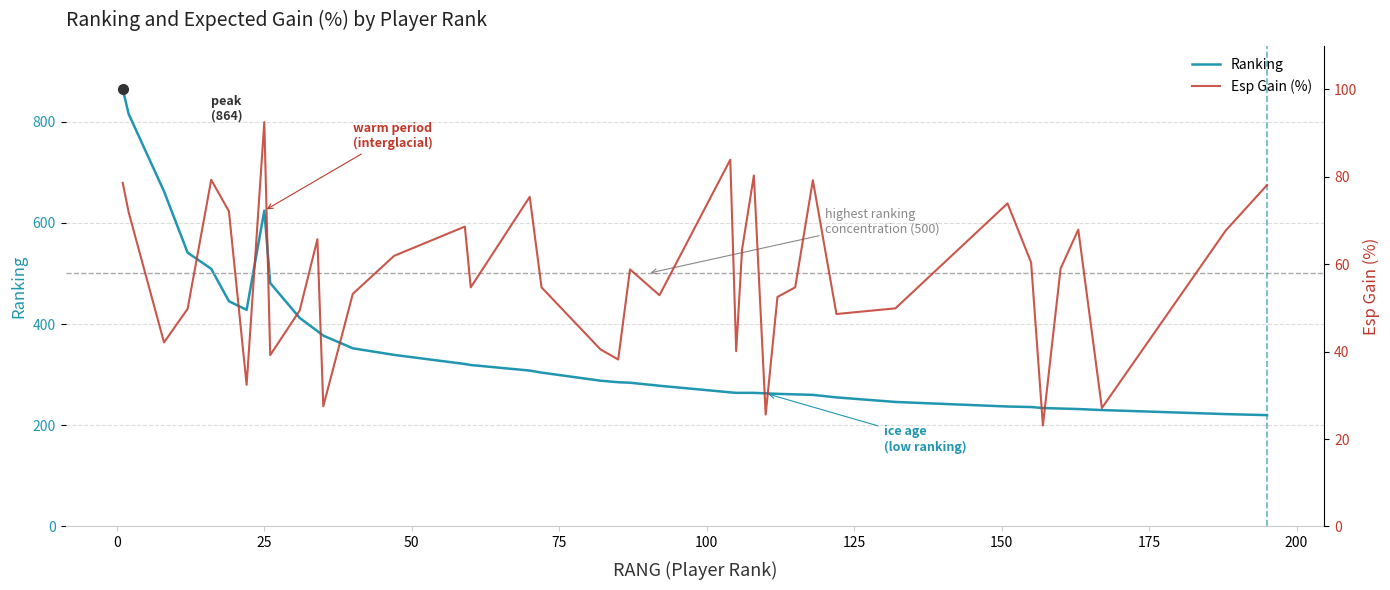

Reading left to right, transcribe all the data shown in this chart.

Ranking: 864.0	815.0	662.0	541.0	509.0	445.0	428.0	624.0	481.0	412.0	386.0	377.0	352.0	339.0	321.0	319.0	308.0	304.0	288.0	285.0	284.0	278.0	265.0	264.0	264.0	264.0	263.0	262.0	261.0	260.0	255.0	246.0	237.0	236.0	234.0	233.0	232.0	230.0	222.0	220.0
Esp Gain (%): 78.6	71.9	42.1	49.8	79.3	72.1	32.4	92.5	39.2	49.4	65.7	27.5	53.2	61.9	68.6	54.7	75.4	54.7	40.5	38.2	58.8	52.9	83.9	40.1	63.4	80.3	25.6	52.5	54.7	79.2	48.6	49.9	73.9	60.4	23.1	59.0	67.9	27.1	67.7	78.1